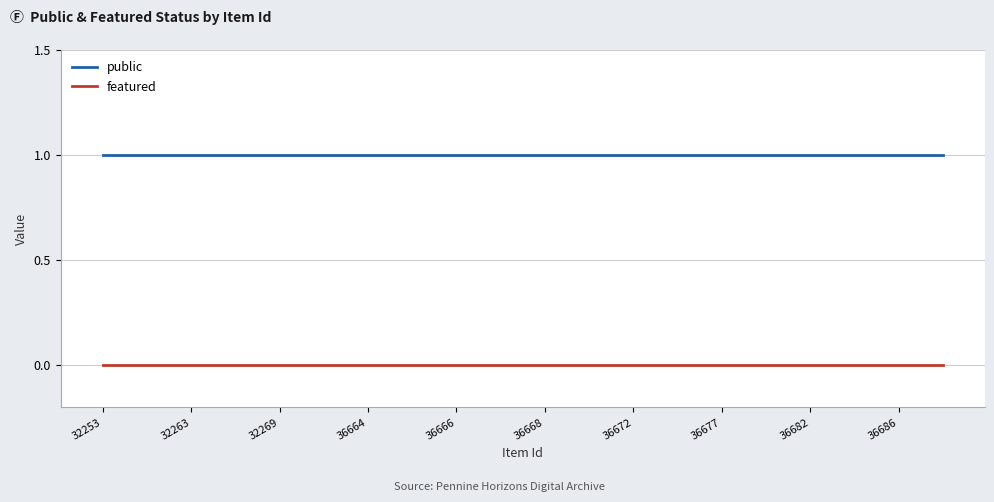

At how many categories does at least one series exceed 0?

20